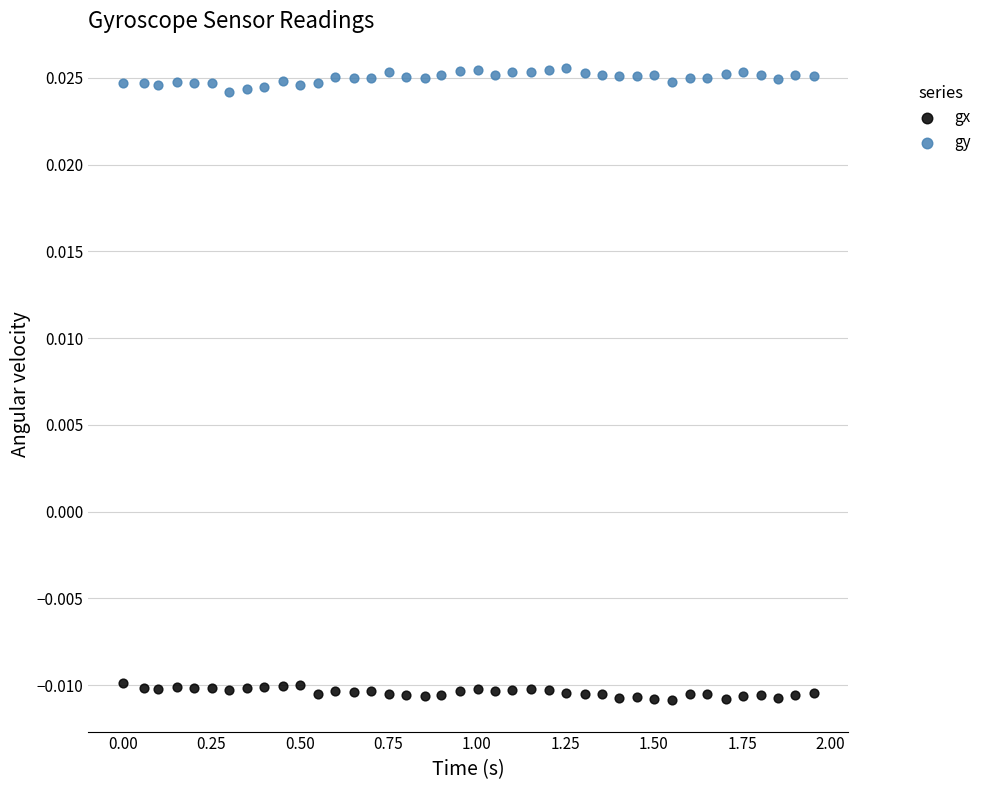

Which series contains the lowest Y value?

gx